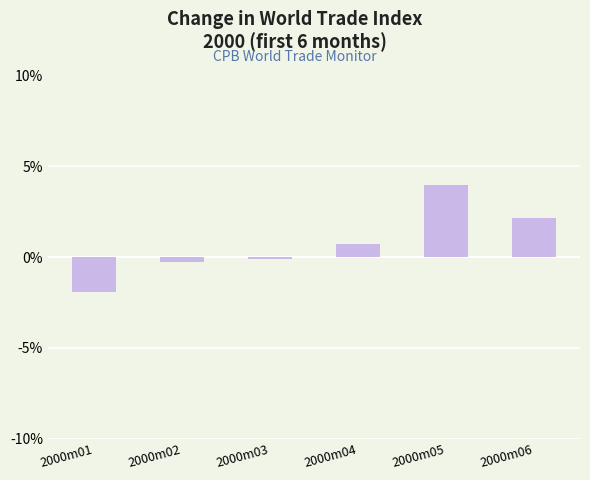

Between 2000m03 and 2000m04, which is larger?

2000m04